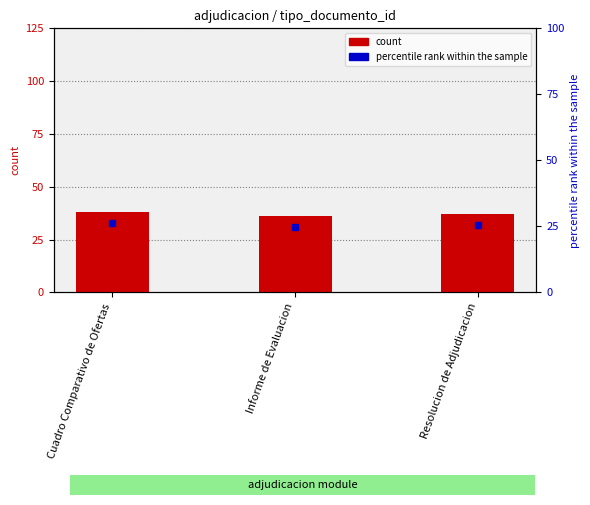

True or false: the data shows 37 at Resolucion de Adjudicacion.

True